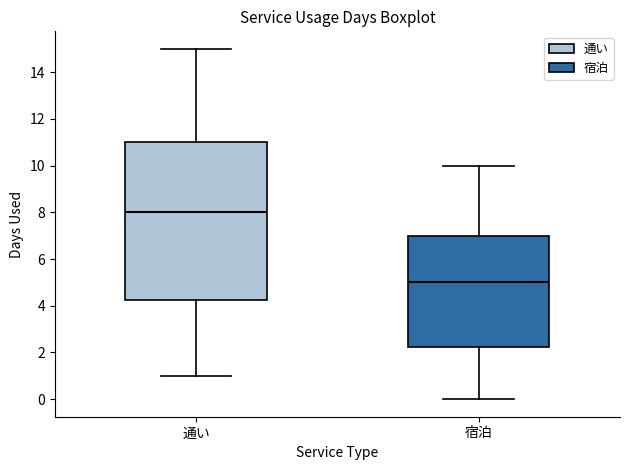

Comparing the boxes themselves (not the whiskers), which one is the tallest?

通い